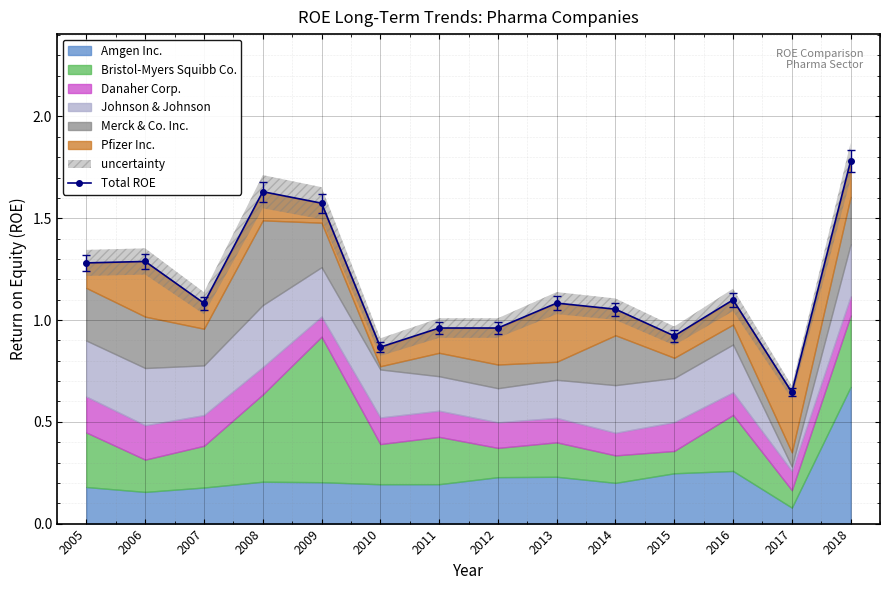

The value at 2012 is 1.0. True or false?

True